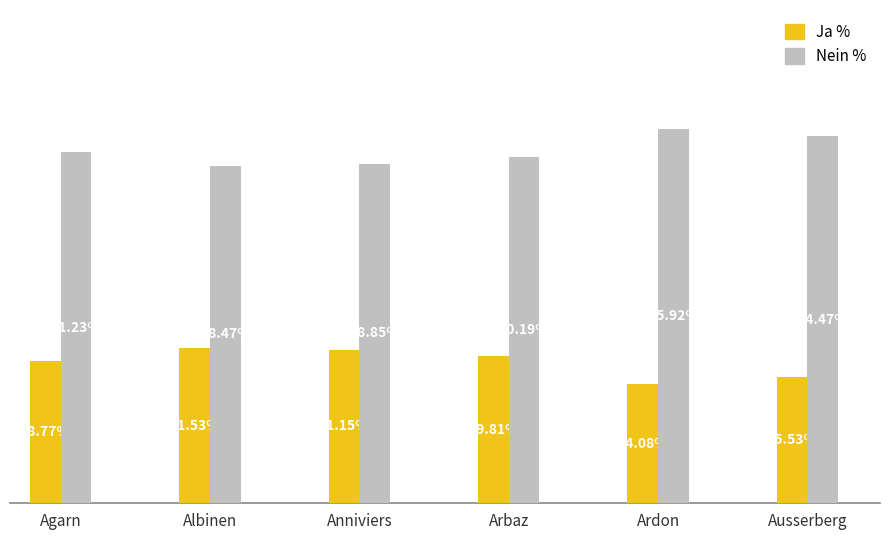

Which label corresponds to the smallest value in the chart?

Ardon